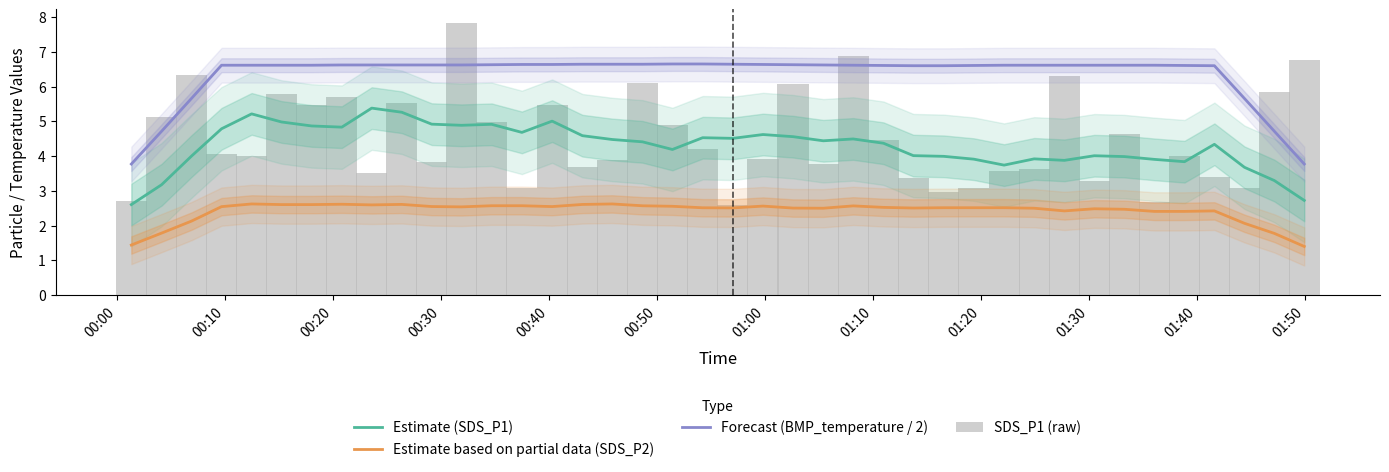

Does the chart contain stacked bars?

No